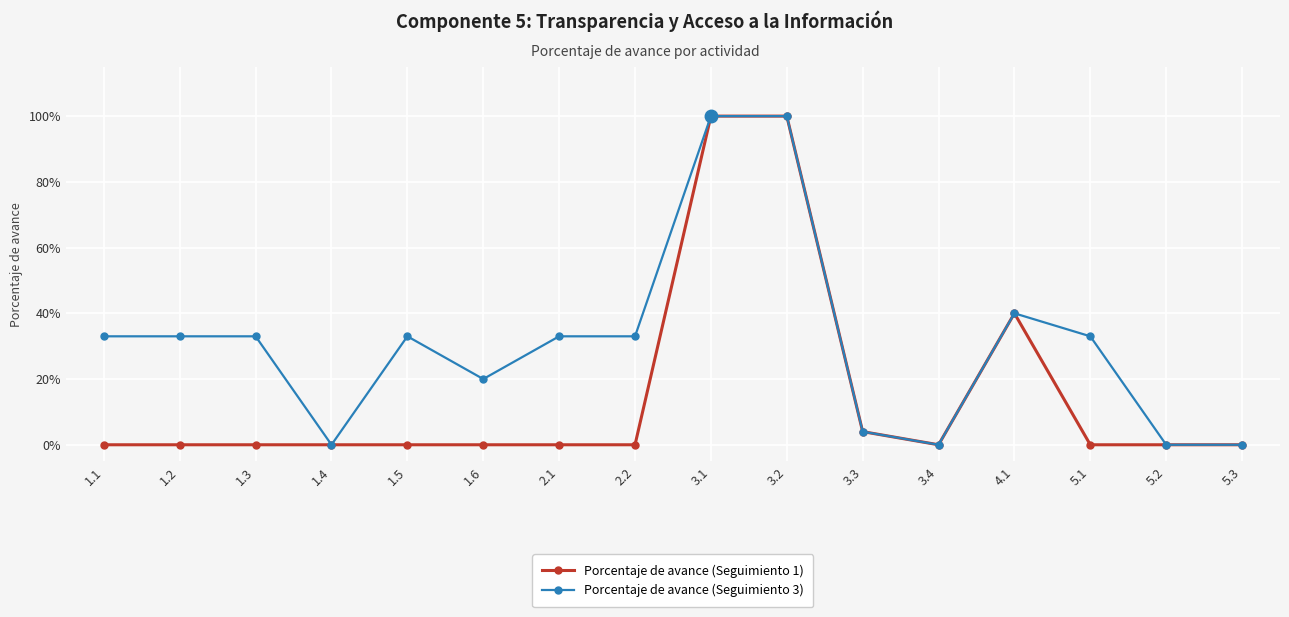

What are all the series names shown in the legend?

Porcentaje de avance (Seguimiento 1), Porcentaje de avance (Seguimiento 3)